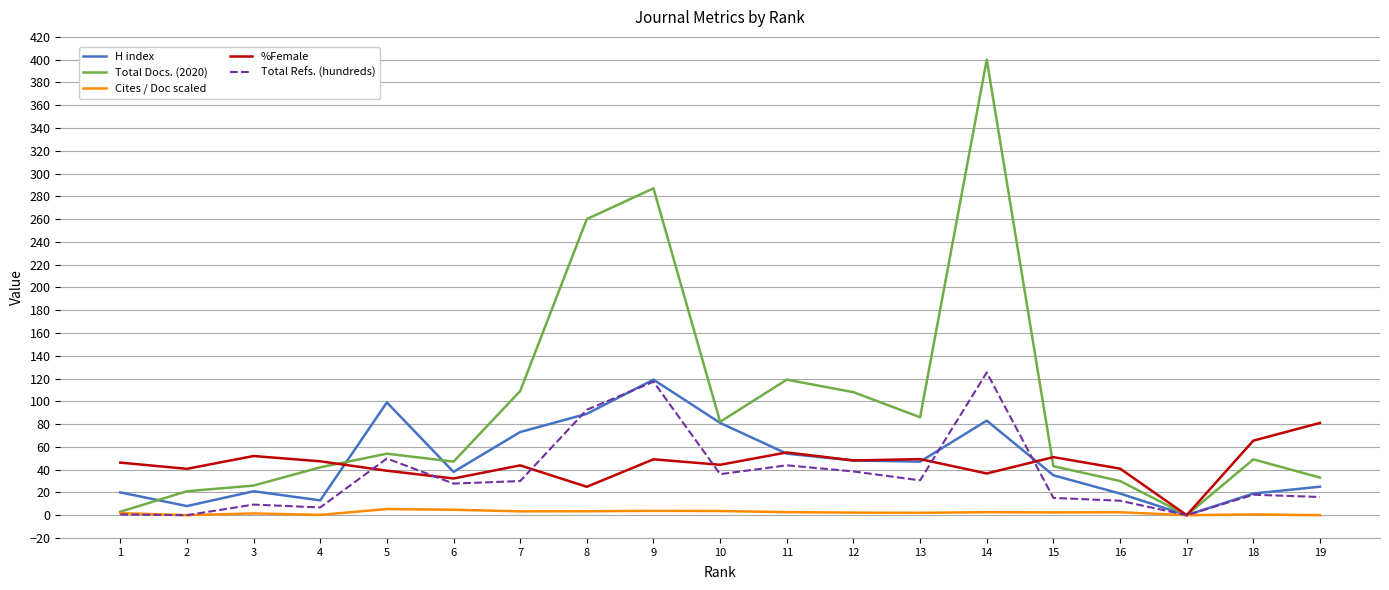

At which label does Total Refs. (hundreds) first exceed 27?

5